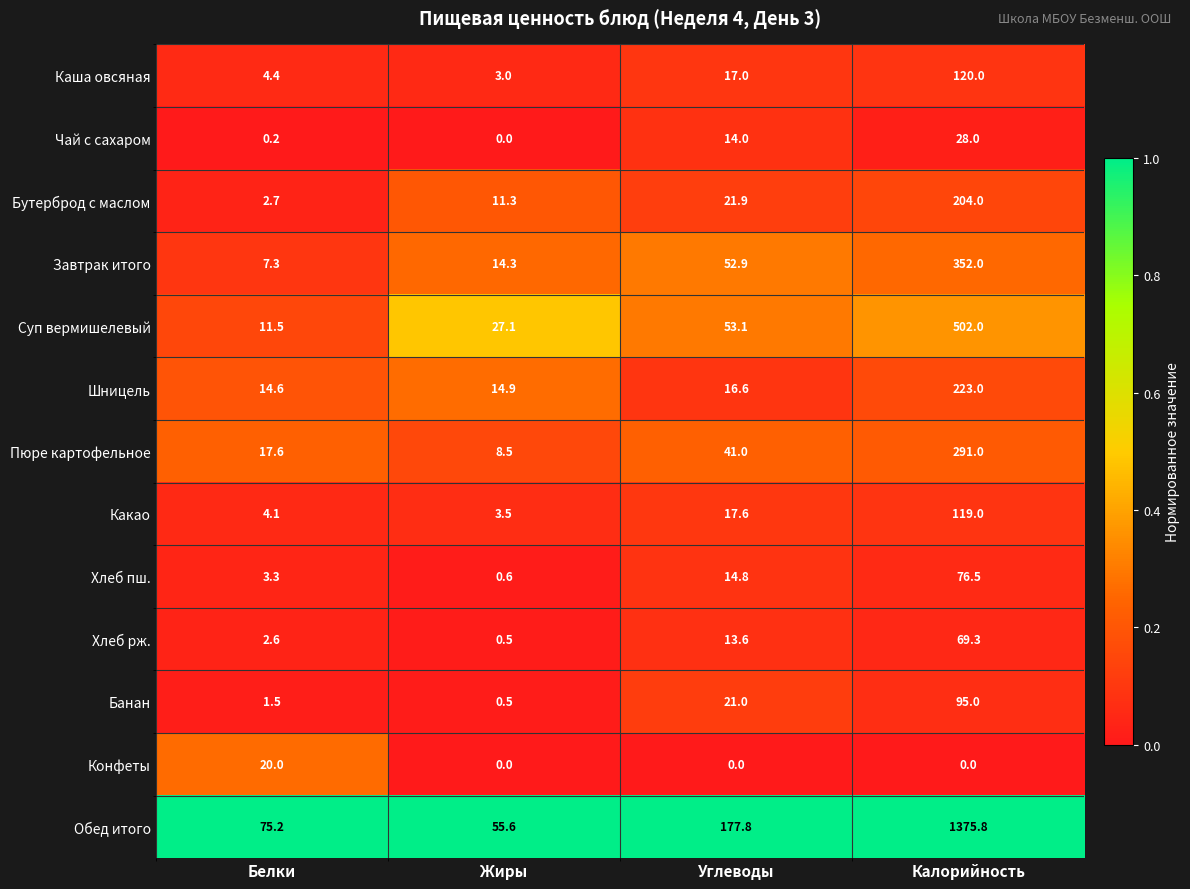

The Банан series shows 21.0 at Углеводы. True or false?

True